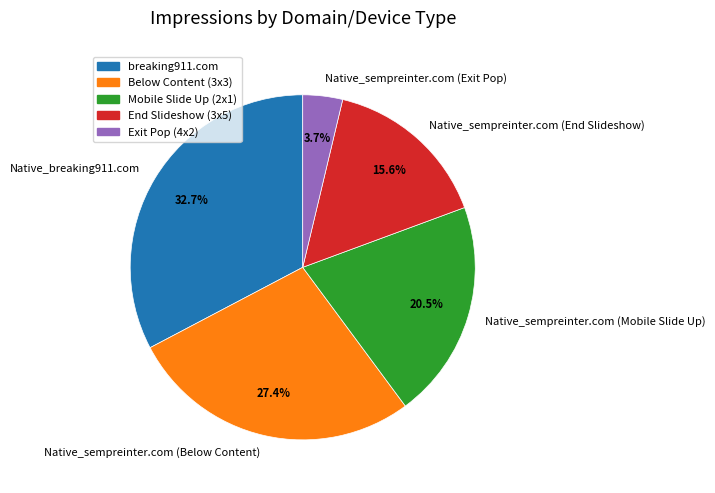

How many segments does this pie chart have?

5